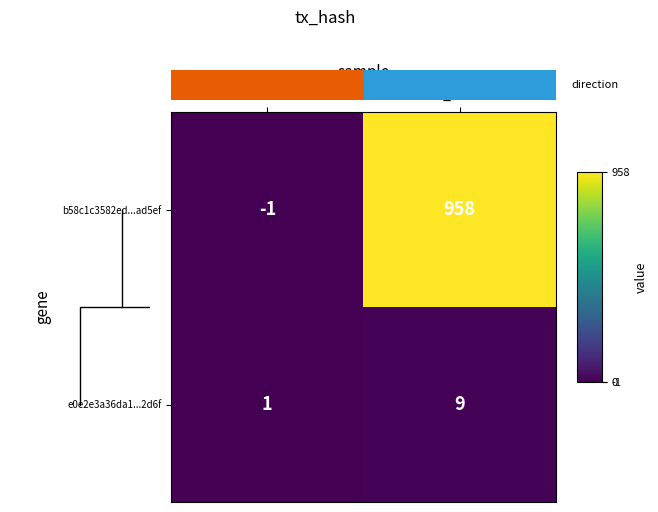

True or false: e0e2e3a36da1...2d6f has a value of 9 at io_index.

True